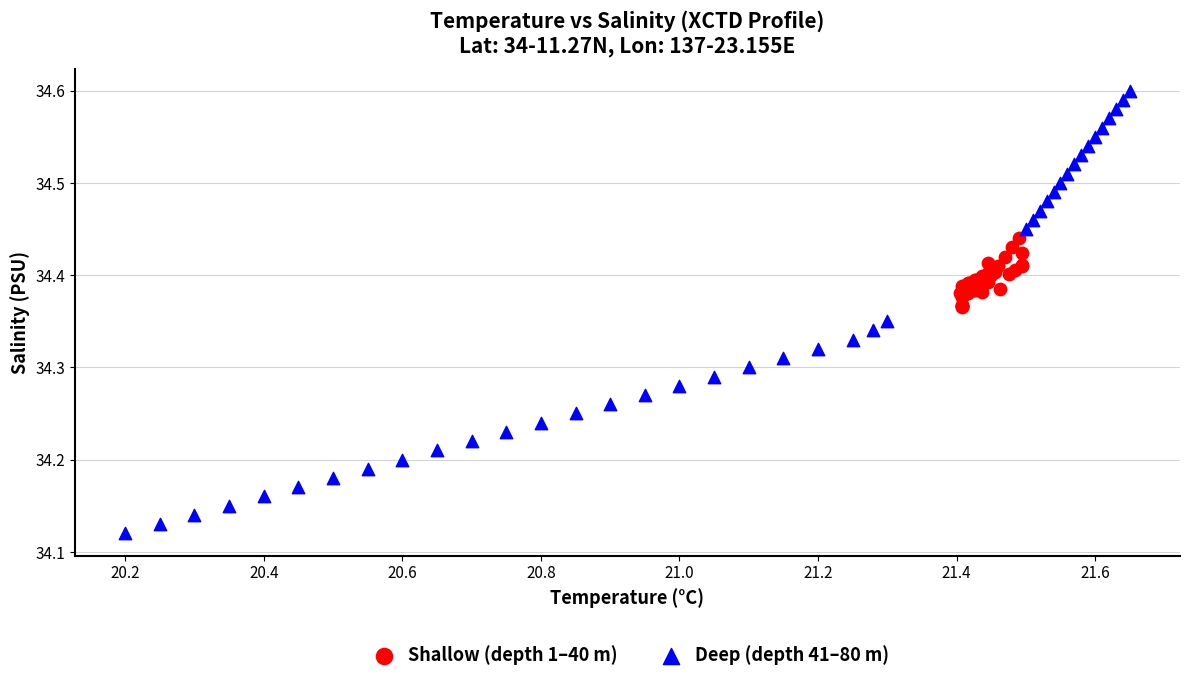

What are all the series names shown in the legend?

Shallow (depth 1–40 m), Deep (depth 41–80 m)